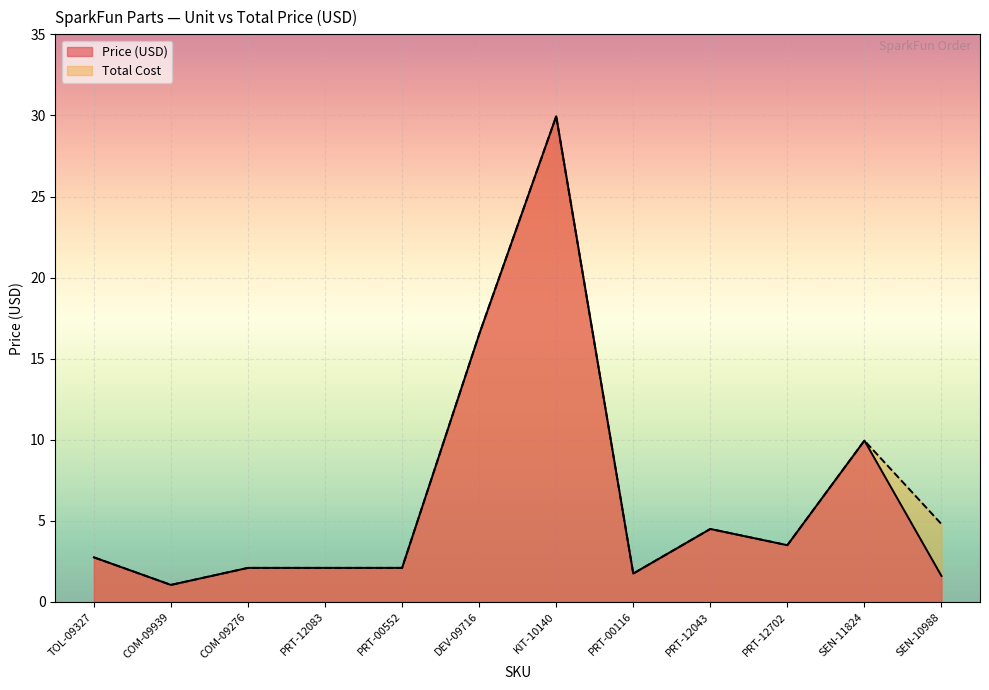

True or false: Price (USD) and Total Cost intersect in this chart.

False